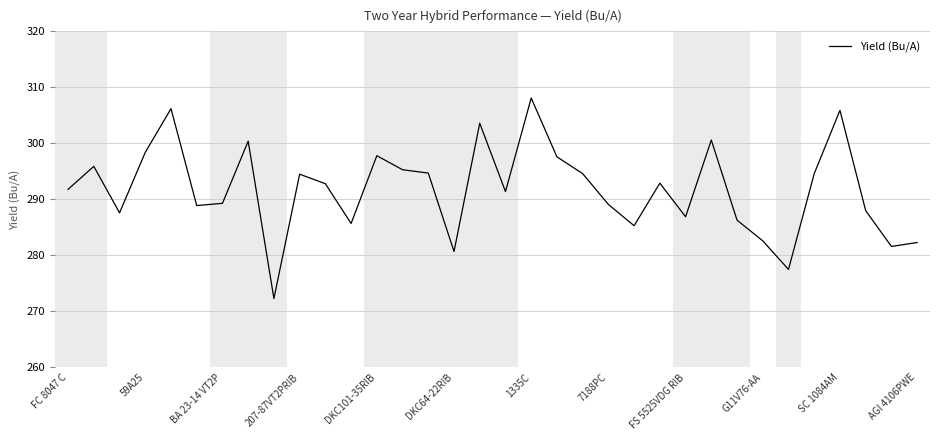

What is the difference between the maximum and minimum values?

35.8